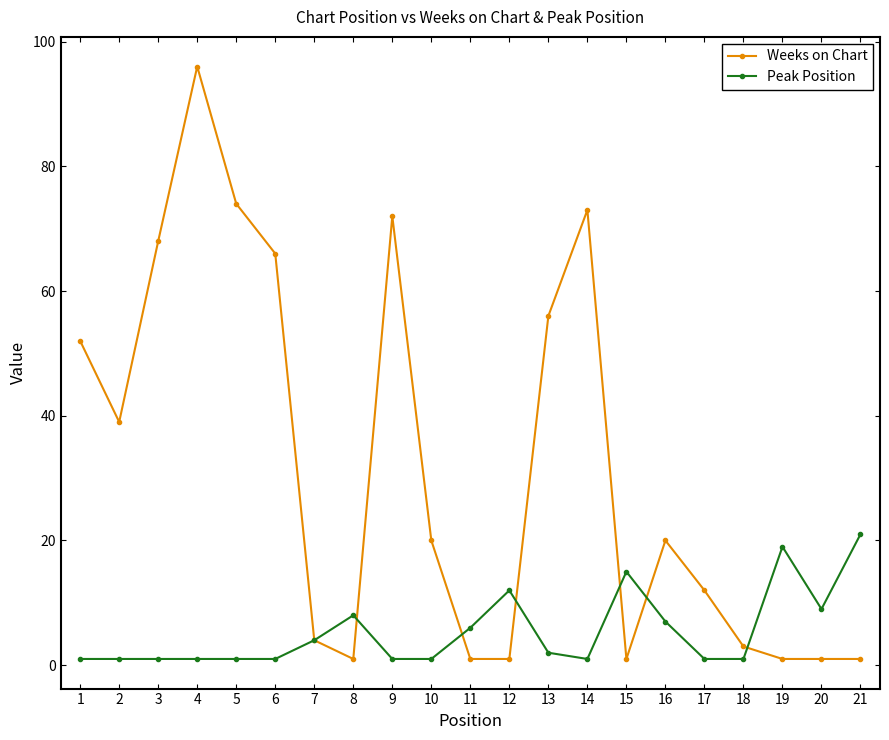

What is the lowest value of the Peak Position series?

1